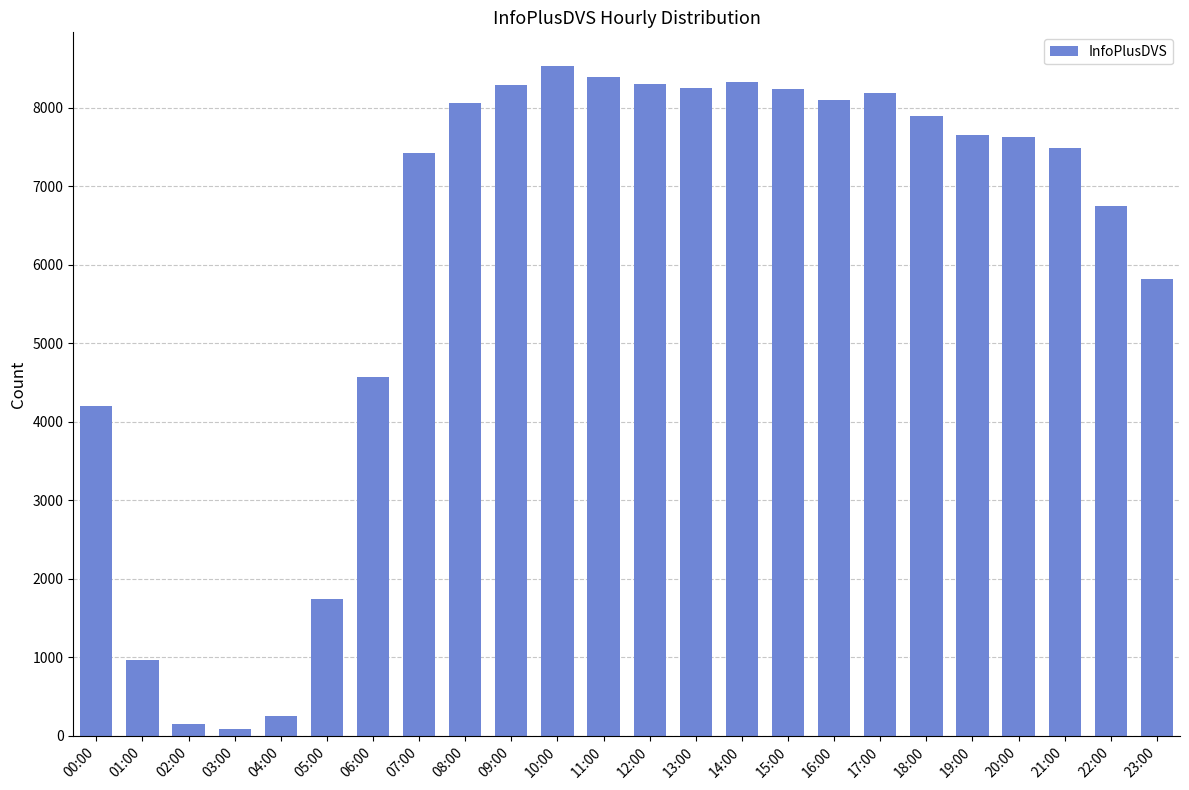

The value at 13:00 is 12338. True or false?

False